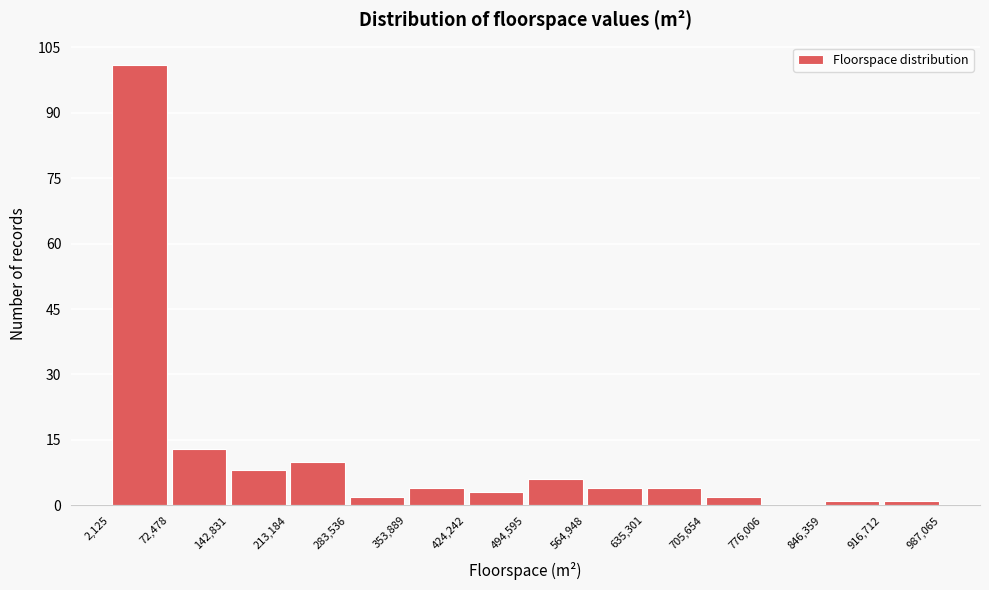

Reading left to right, list every bar in this chart as the range it spans on the x-axis followed by its height. The values are not printed on the chart, so give them approximately, as read against the axis.

2,125 to 72,478: 102
72,478 to 142,831: 14
142,831 to 213,184: 8
213,184 to 283,536: 10
283,536 to 353,889: 2
353,889 to 424,242: 4
424,242 to 494,595: 4
494,595 to 564,948: 6
564,948 to 635,301: 4
635,301 to 705,654: 4
705,654 to 776,006: 2
776,006 to 846,359: 0
846,359 to 916,712: under 2
916,712 to 987,065: under 2